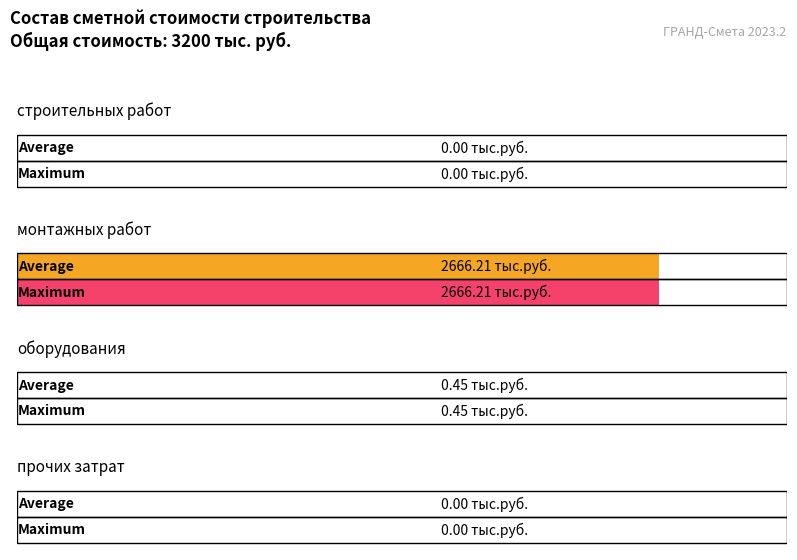

Are the bars grouped side by side (vs. stacked)?

Yes